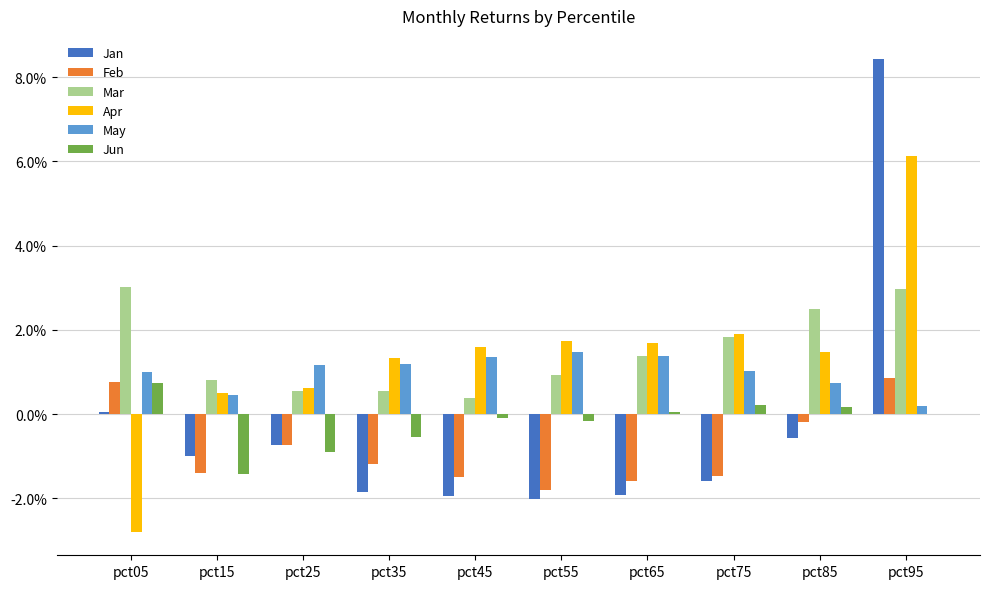

Which series has the largest range (max minus min)?

Jan